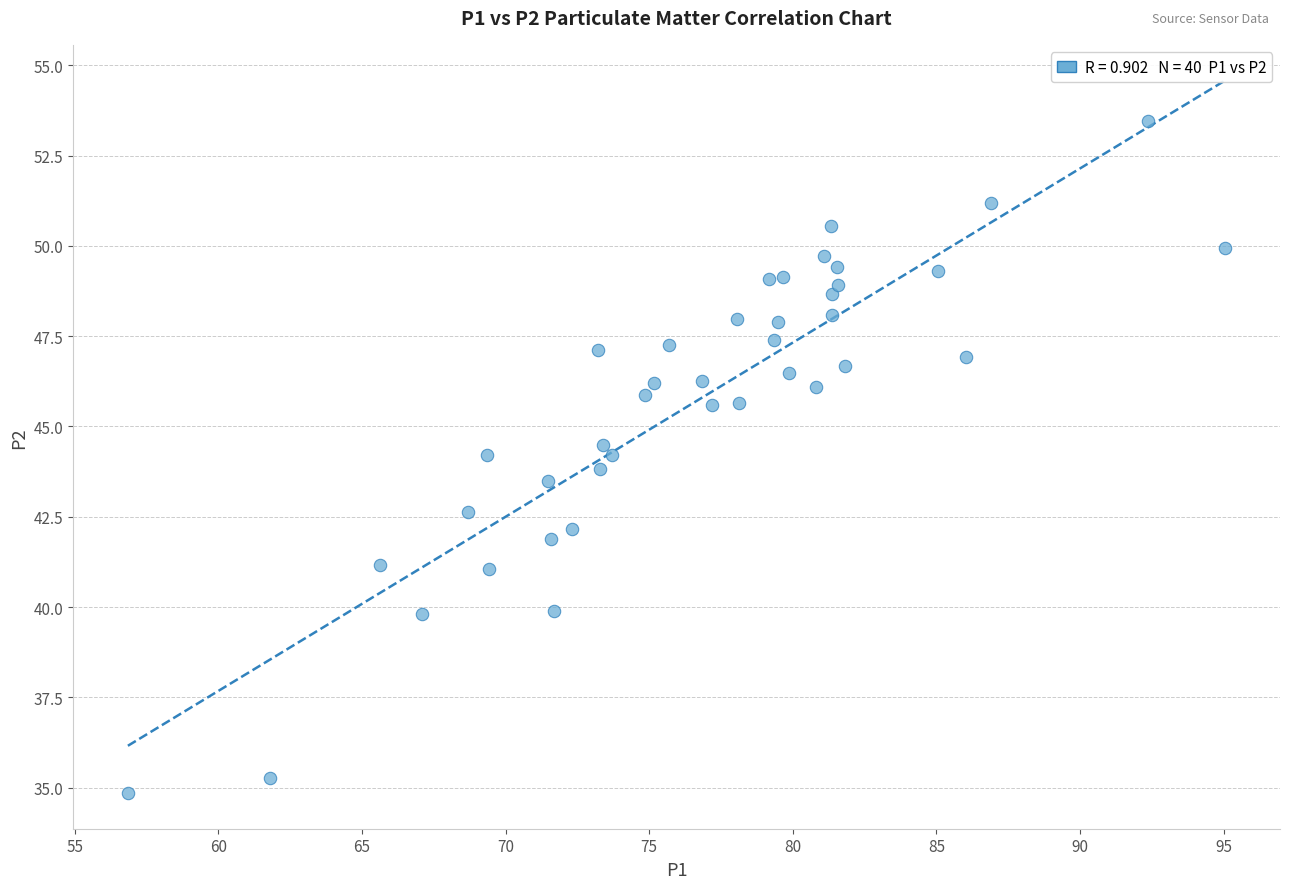

What is the range of Y values (max minus min)?

18.6